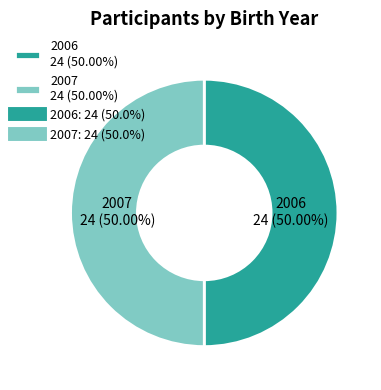

Approximately how many times larger is the value at 2007 24 (50.00%) compared to 2006 24 (50.00%)?

1.0